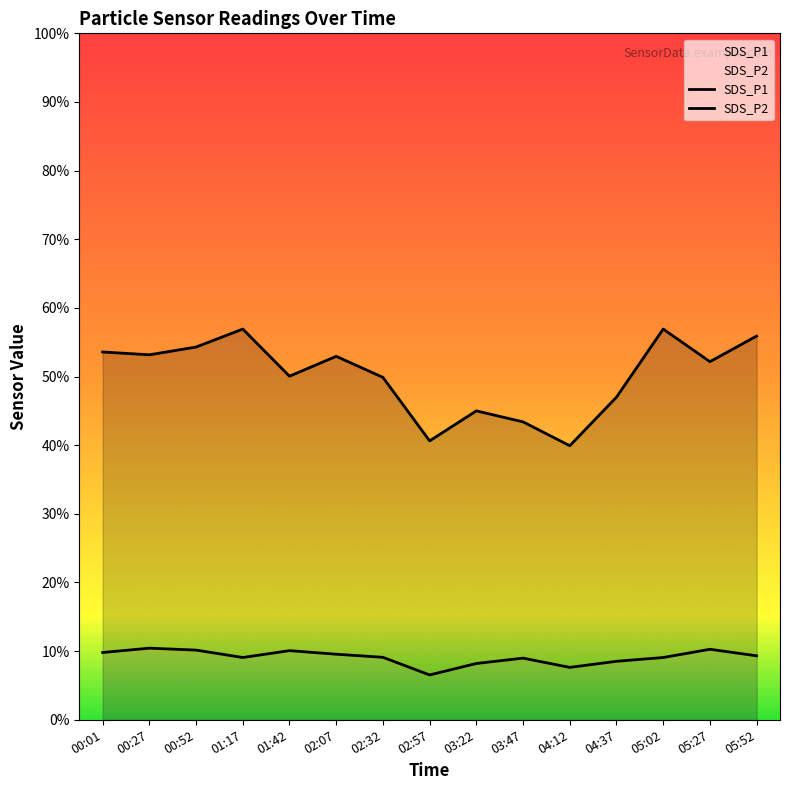

True or false: SDS_P1 and SDS_P2 intersect in this chart.

False